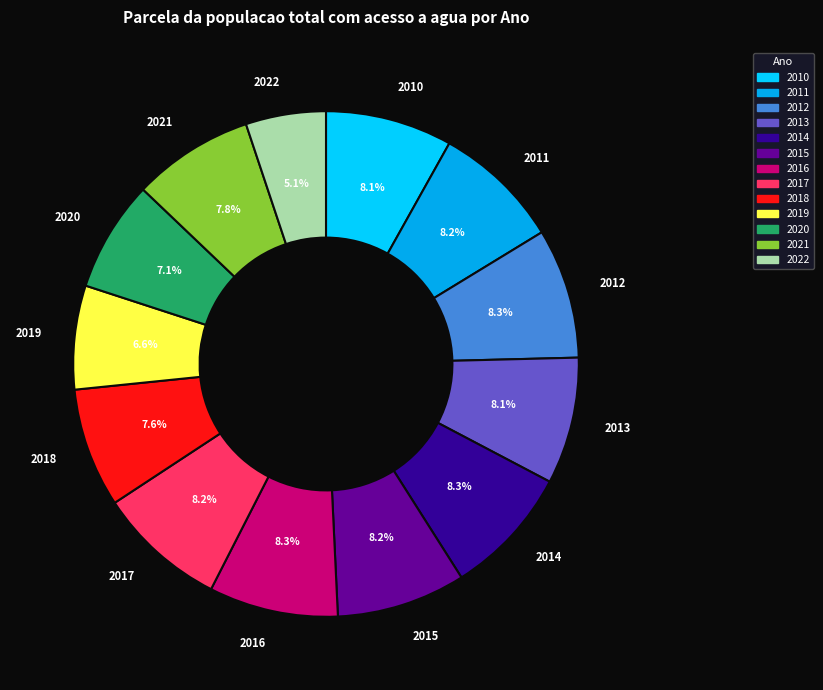

Is 2011 the majority of the pie?

No